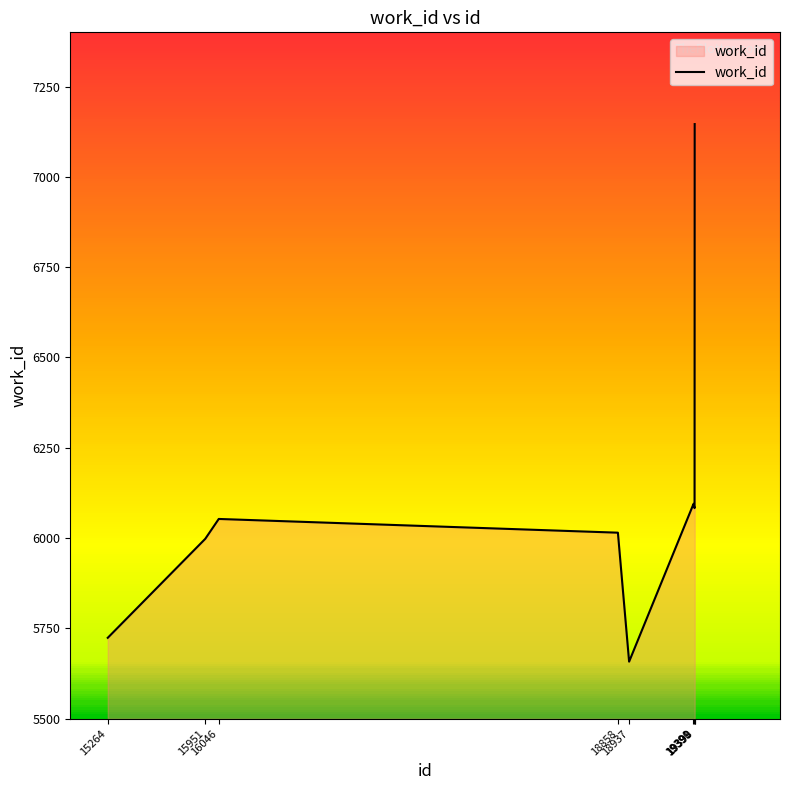

The value at 19399 is 4488. True or false?

False